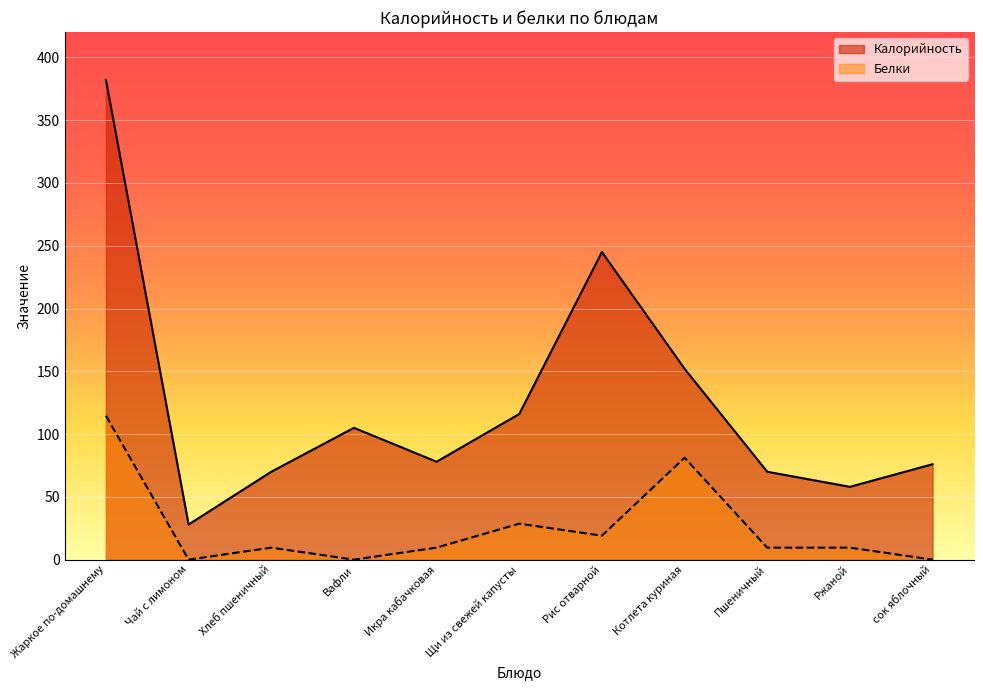

How many lines are shown in the chart?

2